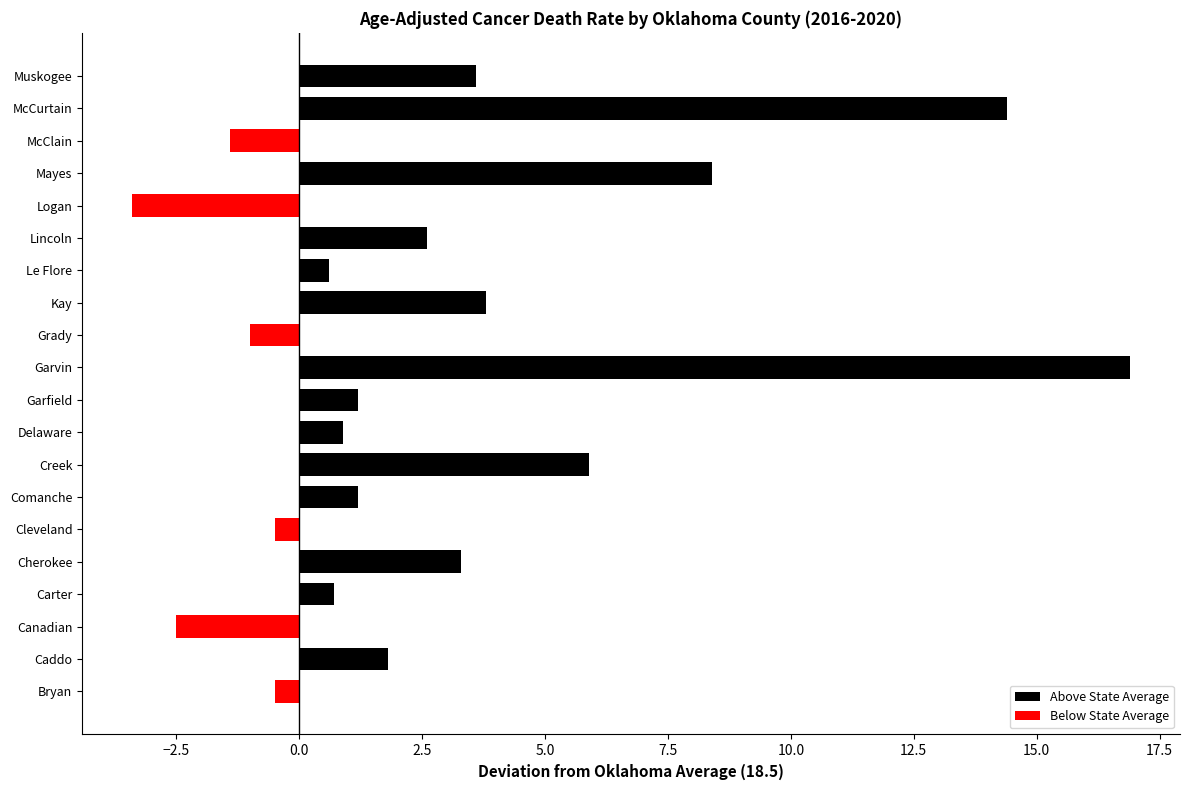

Read the value at Cherokee.

3.3